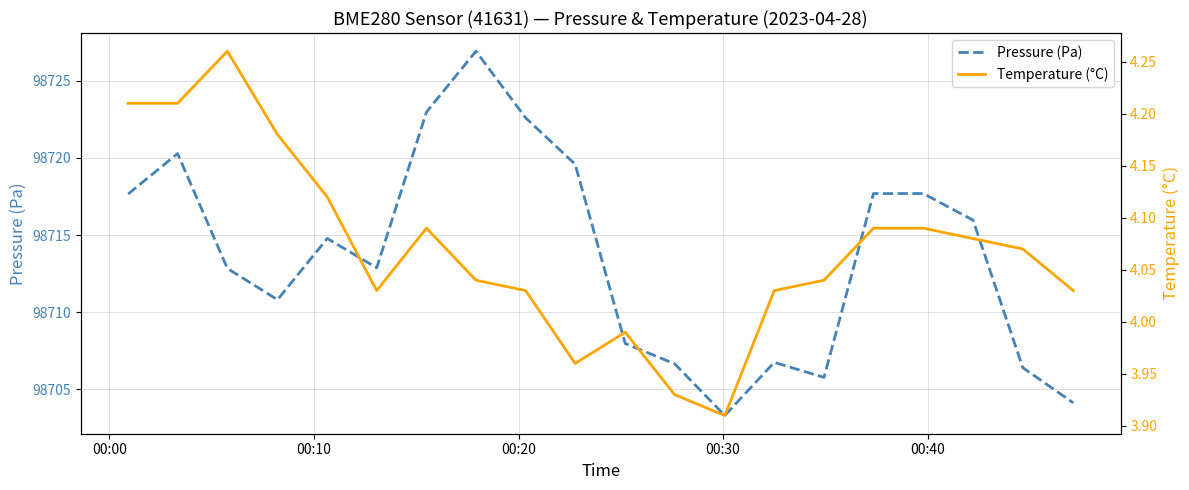

What is the highest value of the Pressure (Pa) series?

98726.9